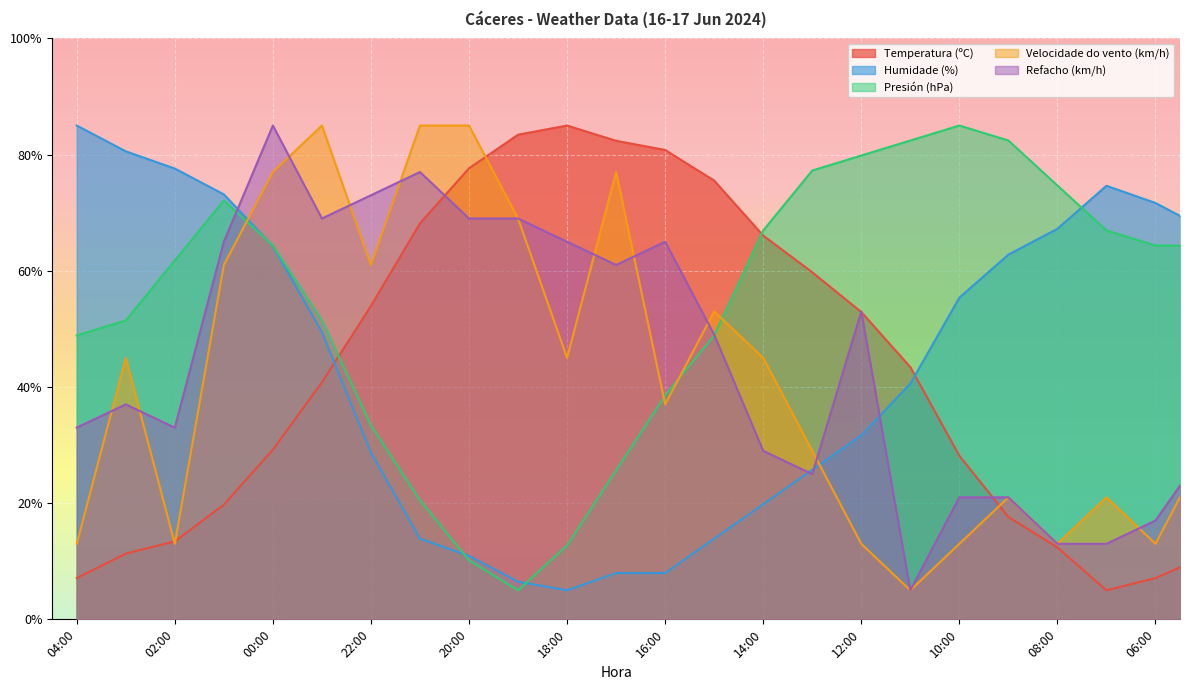

How many interior local valleys does the Humidade (%) series have?

1